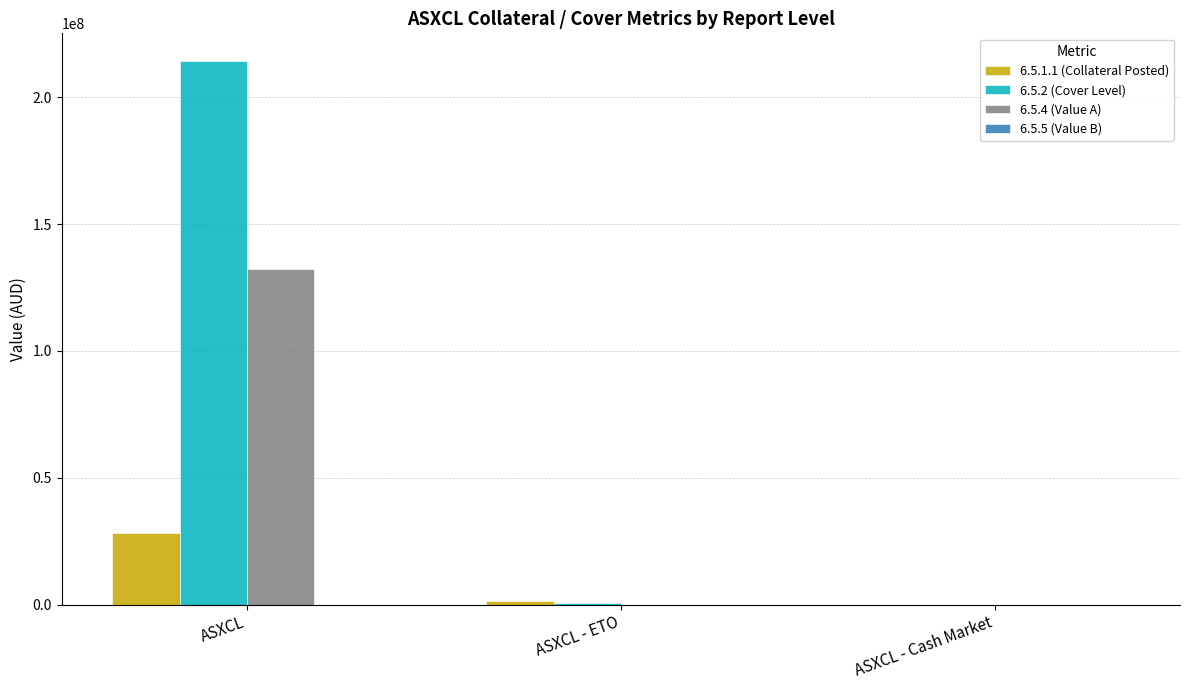

What is the sum of all 6.5.2 (Cover Level) values?

215118981.2